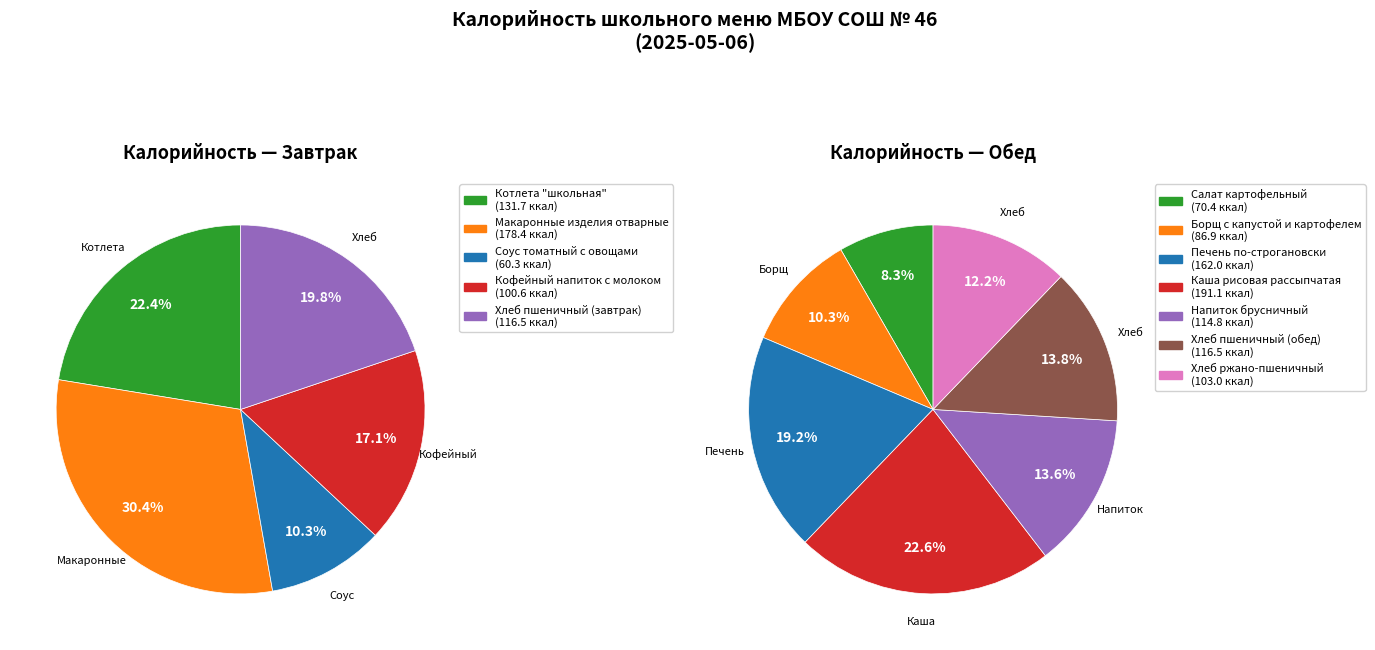

What is the smallest slice in the pie chart?

Соус томатный с овощами